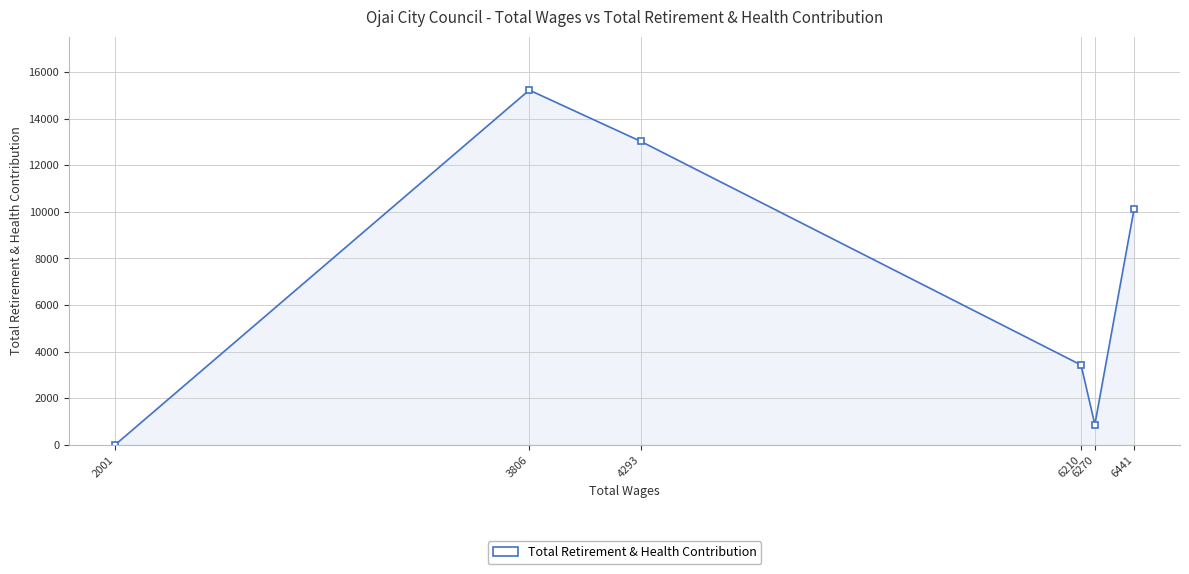

Where is the data nearest to the value 7612?

6441